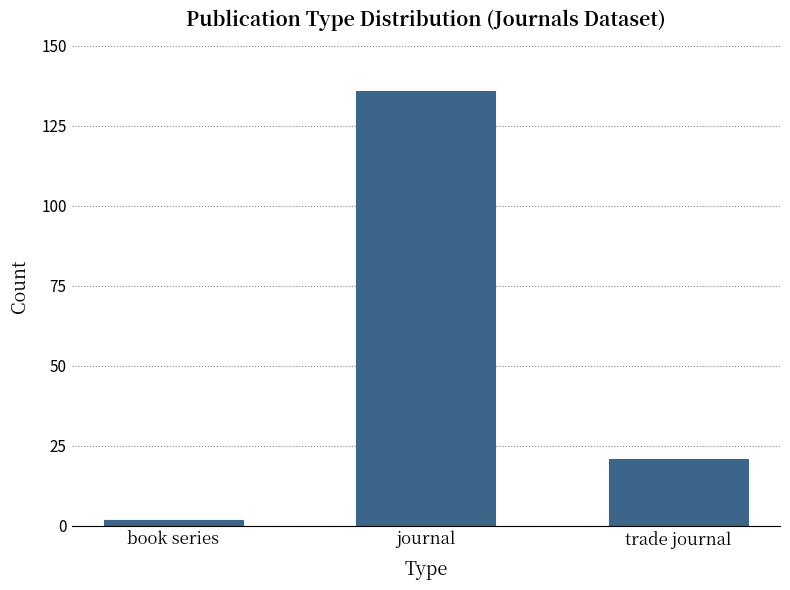

What is the sum of the values at book series and trade journal?

23